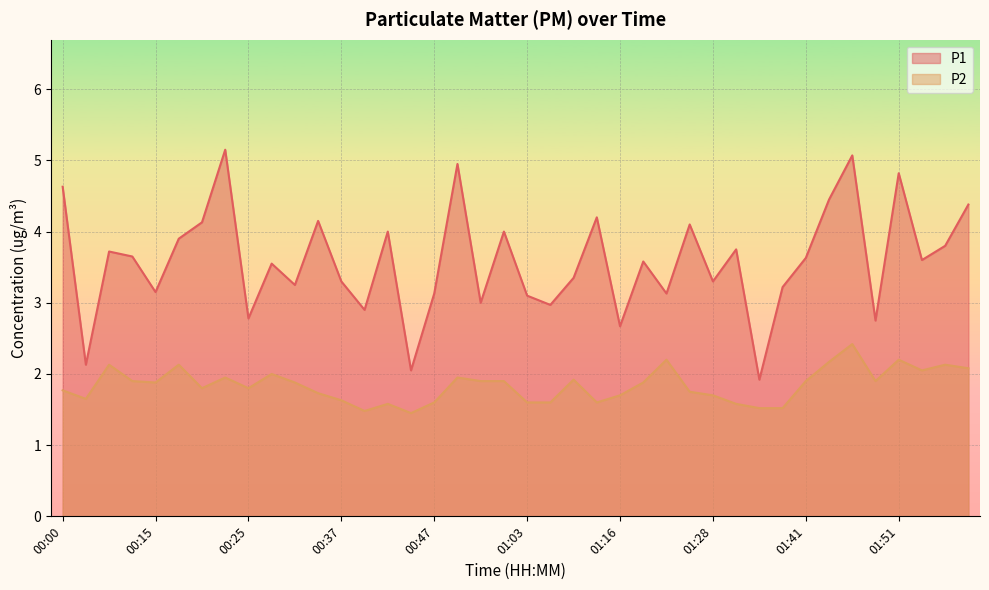

True or false: P1 and P2 intersect in this chart.

False